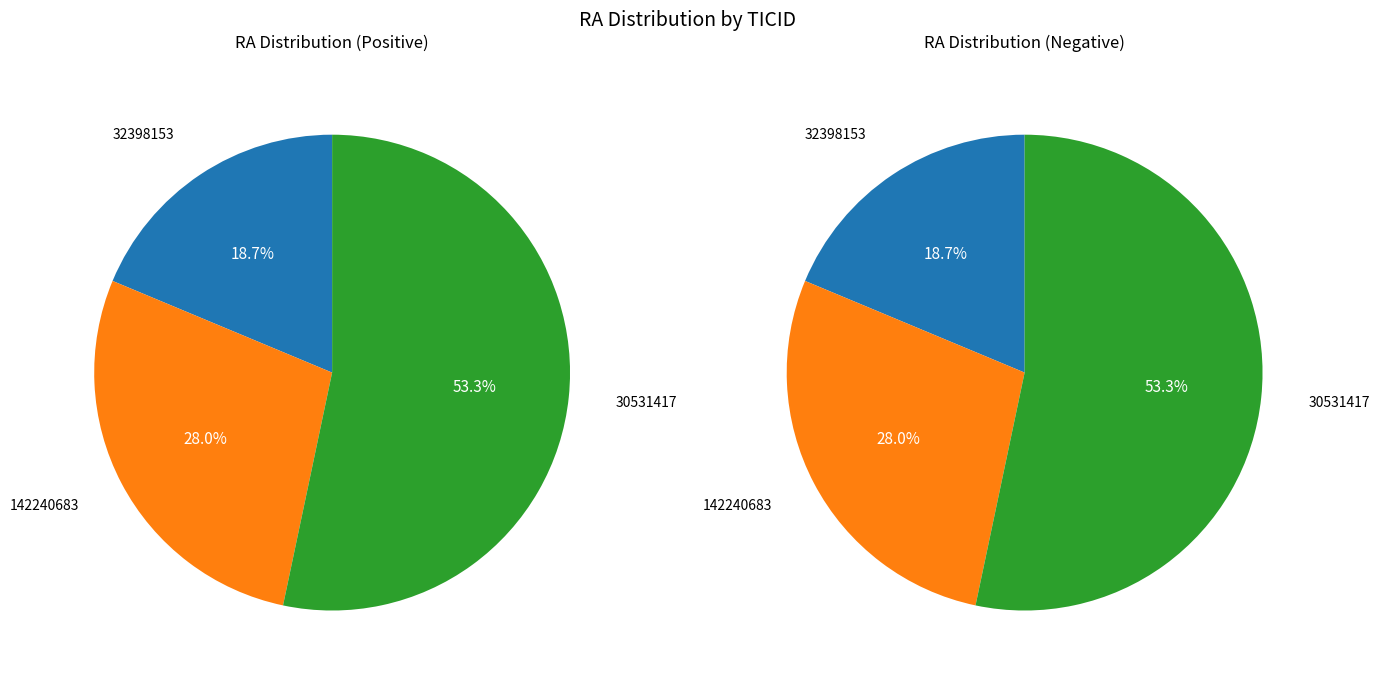

To the nearest percent, what is the difference between the largest and smallest slice percentages?

35%